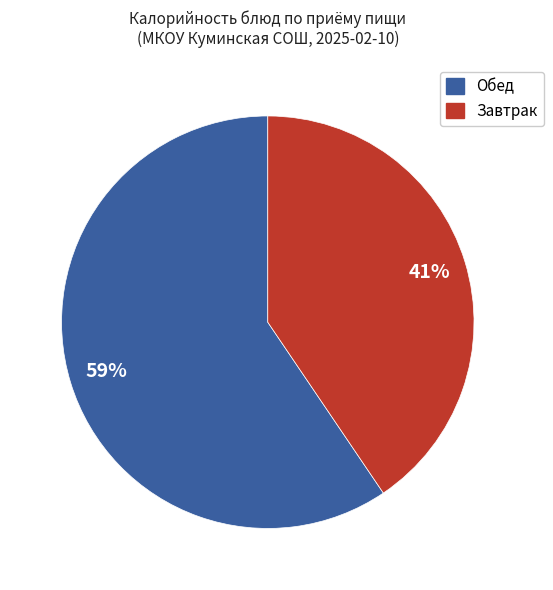

To the nearest percent, what is the average slice percentage?

50%